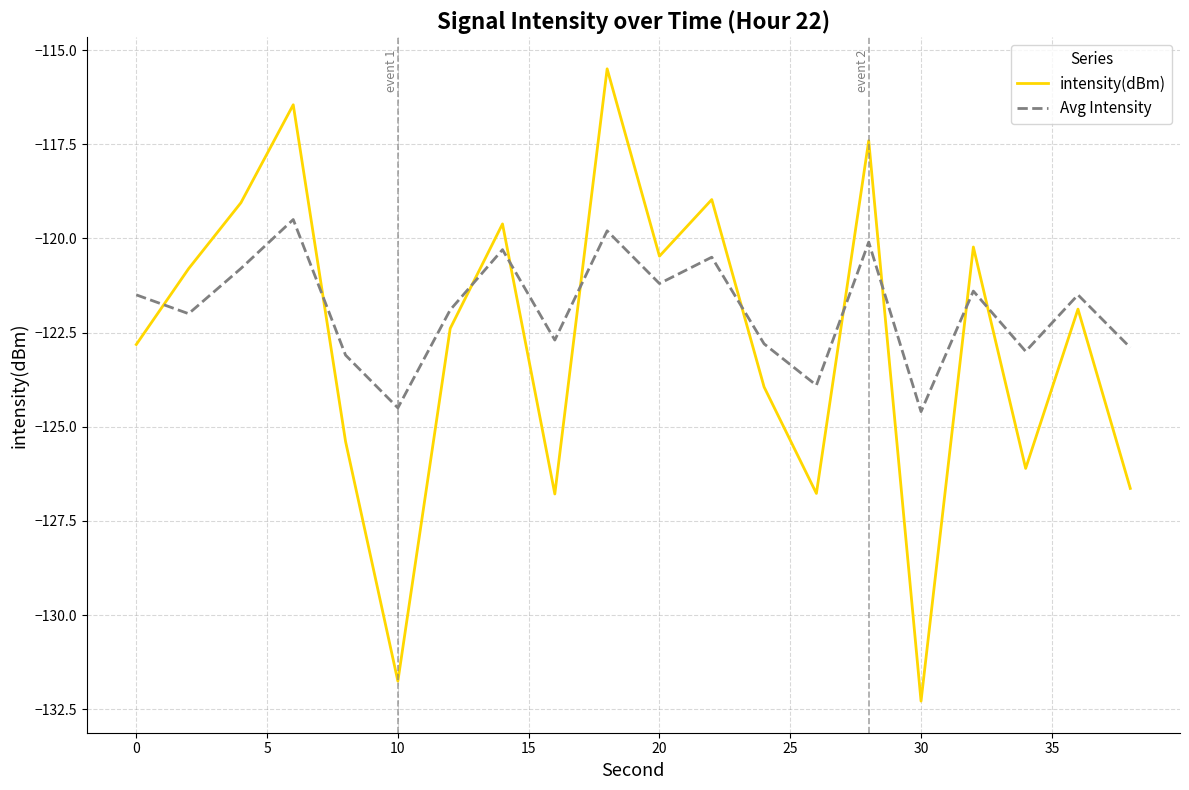

Is this an area chart (filled region under the line)?

No